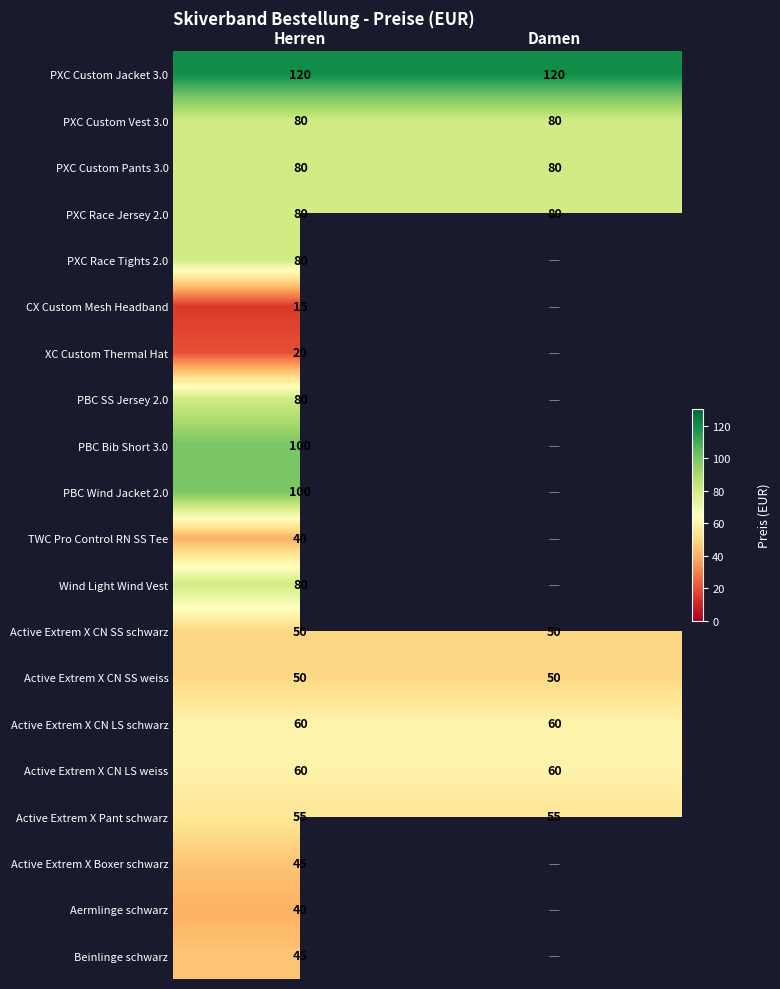

What is the spread (max minus min) of values at Herren?

105